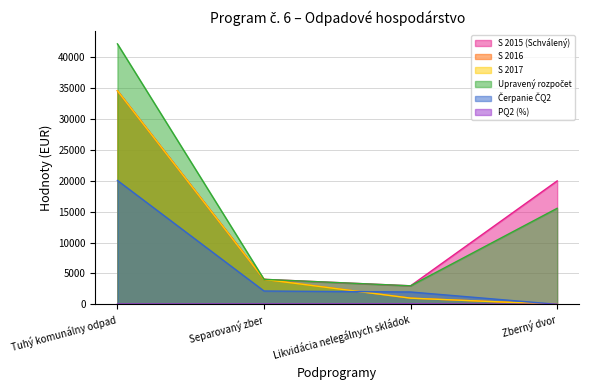

Reading left to right, extract all data points from this chart.

S 2015 (Schválený): 34606.0	4050.0	3000.0	20000.0
S 2016: 34606.0	4050.0	1000.0	0.0
S 2017: 34606.0	4050.0	1000.0	0.0
Upravený rozpočet: 42206.0	4050.0	3000.0	15563.4
Čerpanie ČQ2: 20072.6	2159.2	2000.0	0.0
PQ2 (%): 48.0	53.0	67.0	0.0